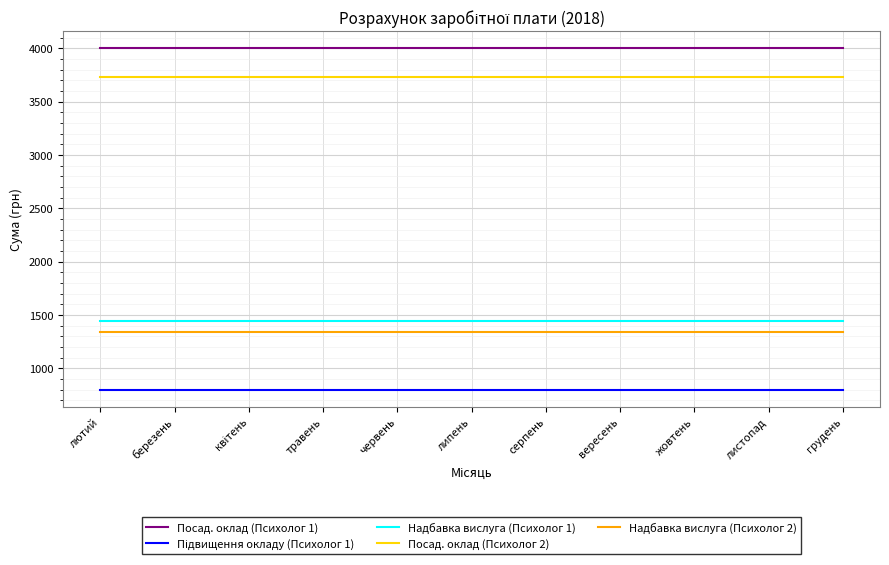

The Посад. оклад (Психолог 2) series shows 3735.0 at червень. True or false?

True